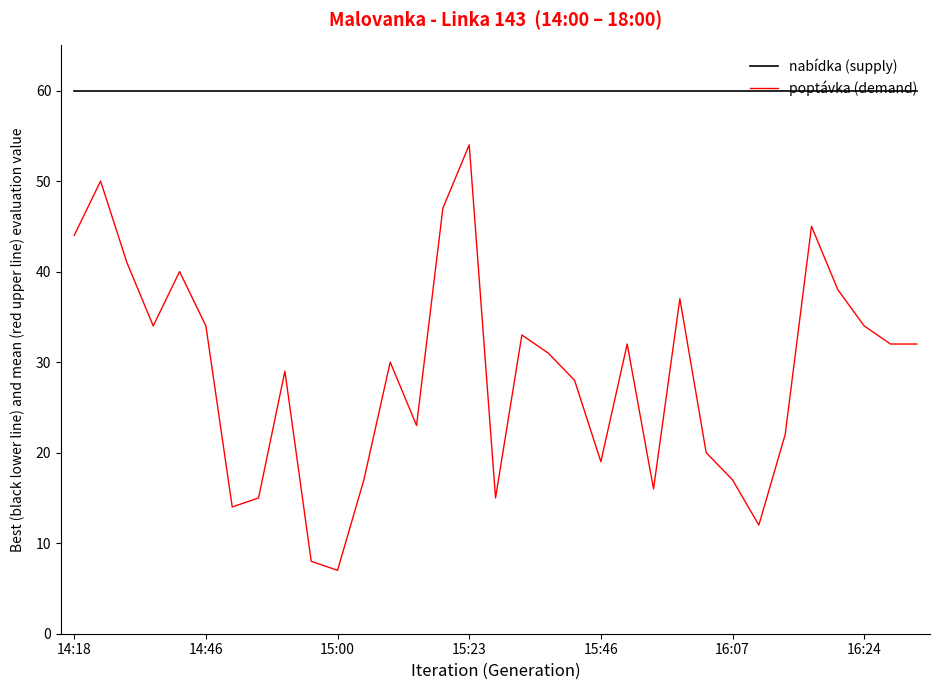

Which series has the largest range (max minus min)?

poptávka (demand)